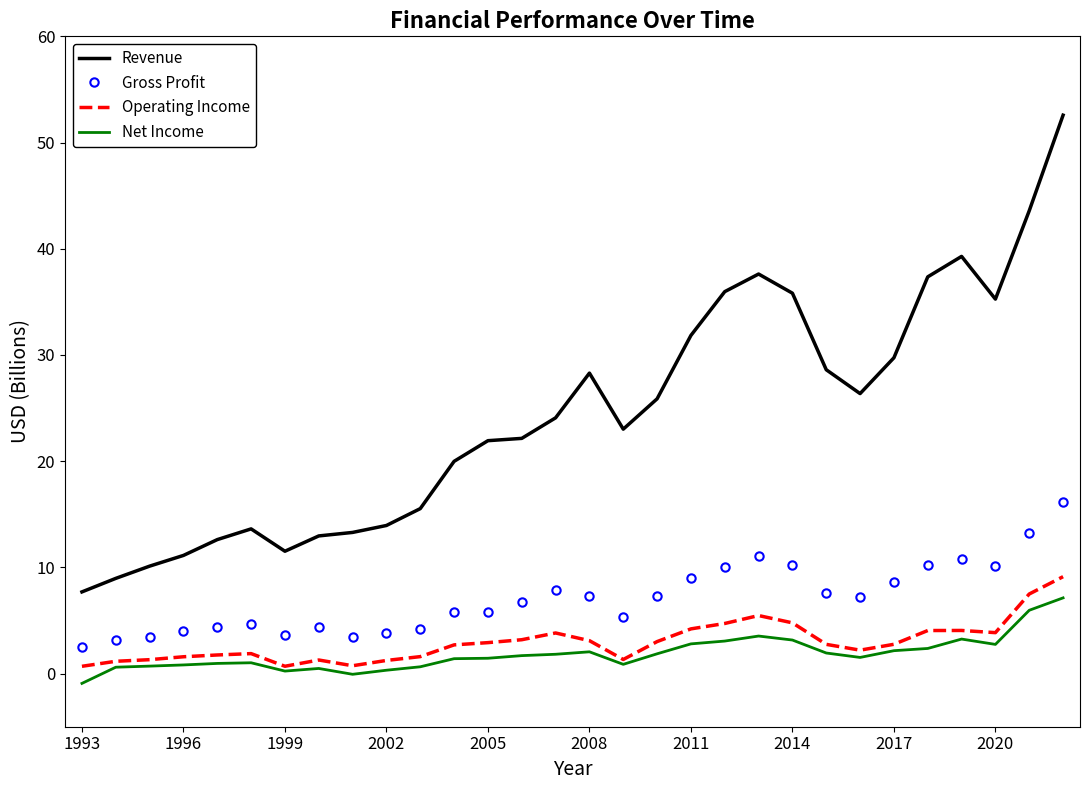

How many distinct data groups are displayed?

4